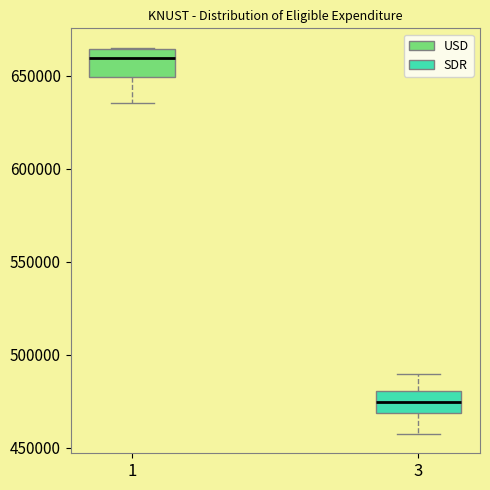

Reading left to right, transcribe this box plot: for each box, give where its median line is, the range the box spans, and where its two whiskers end, as read against the y-axis. The values are not printed on the chart, so give them approximately, as read against the axis.

1: median 660000, box 650000 to 665000, whiskers 635000 to 665000
3: median 475000, box 470000 to 480000, whiskers 455000 to 490000